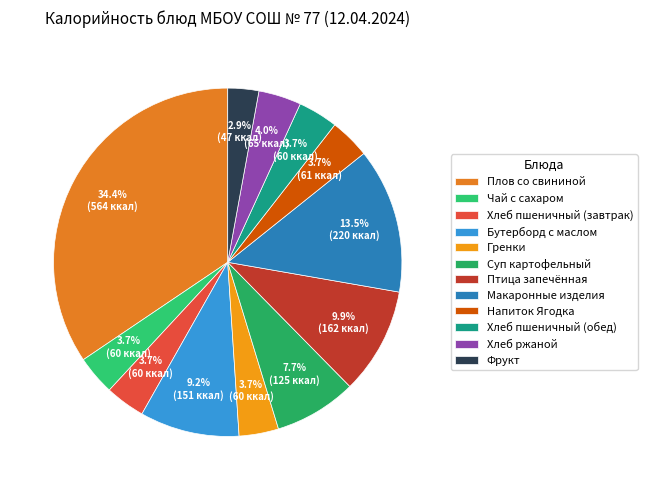

Is there any slice that represents more than half of the pie?

No